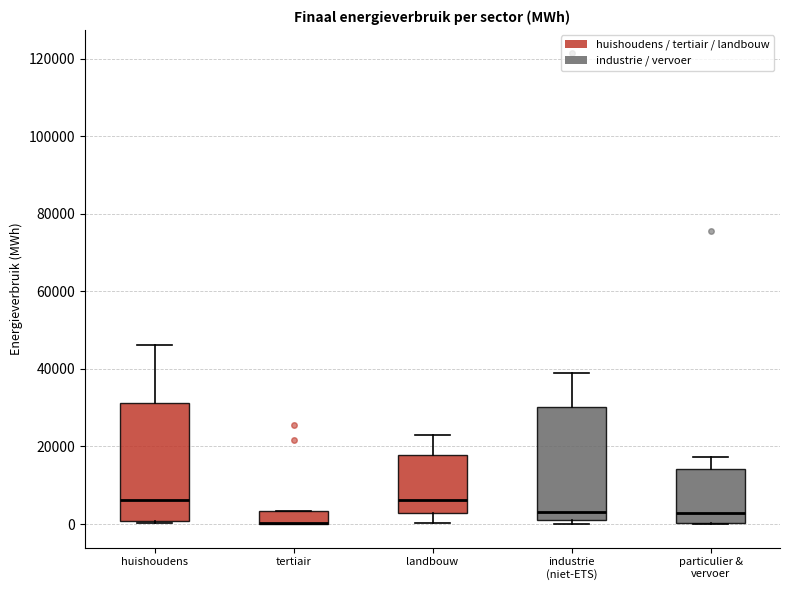

Reading left to right, read every box against the y-axis: the position of its median line, the range the box covers, and the ends of its whiskers. The values are not printed on the chart, so give them approximately, as read against the axis.

huishoudens: median 6000, box 0 to 32000, whiskers 0 to 46000
tertiair: median 0 (drawn on the box's lower edge), box 0 to 4000, whiskers 0 to 4000
landbouw: median 6000, box 2000 to 18000, whiskers 0 to 24000
industrie (niet-ETS): median 4000, box 2000 to 30000, whiskers 0 to 38000
particulier & vervoer: median 2000, box 0 to 14000, whiskers 0 to 18000